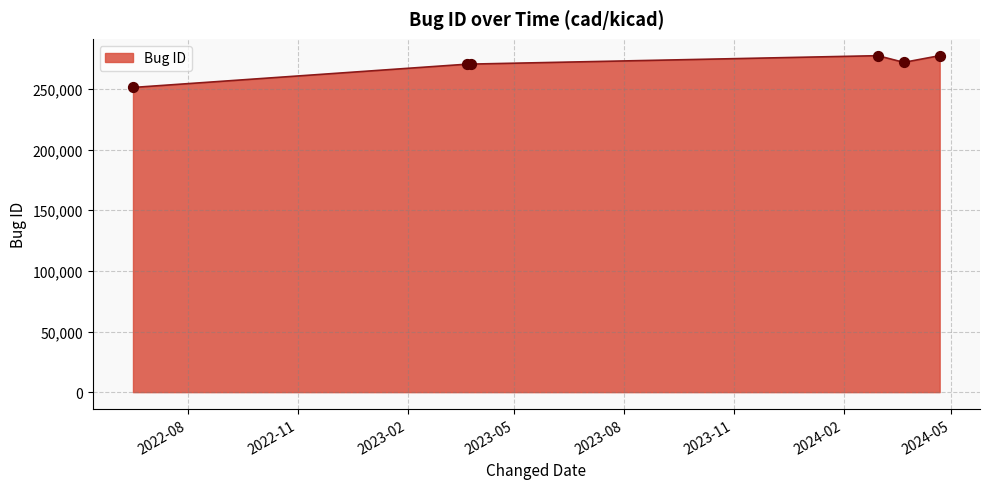

What is the smallest value displayed?

251184